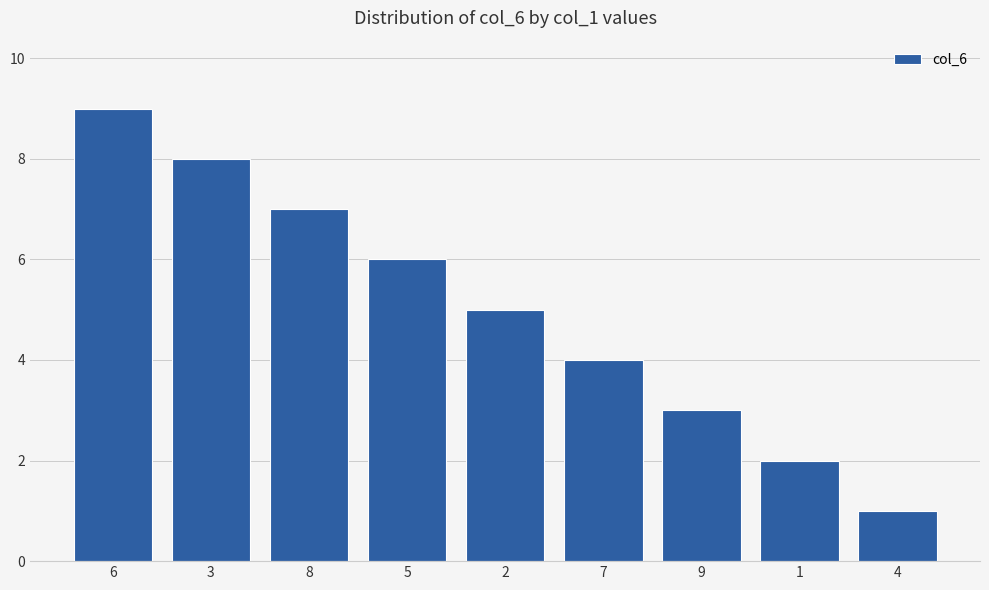

Reading right to left, transcribe all the data shown in this chart.

1	2	3	4	5	6	7	8	9